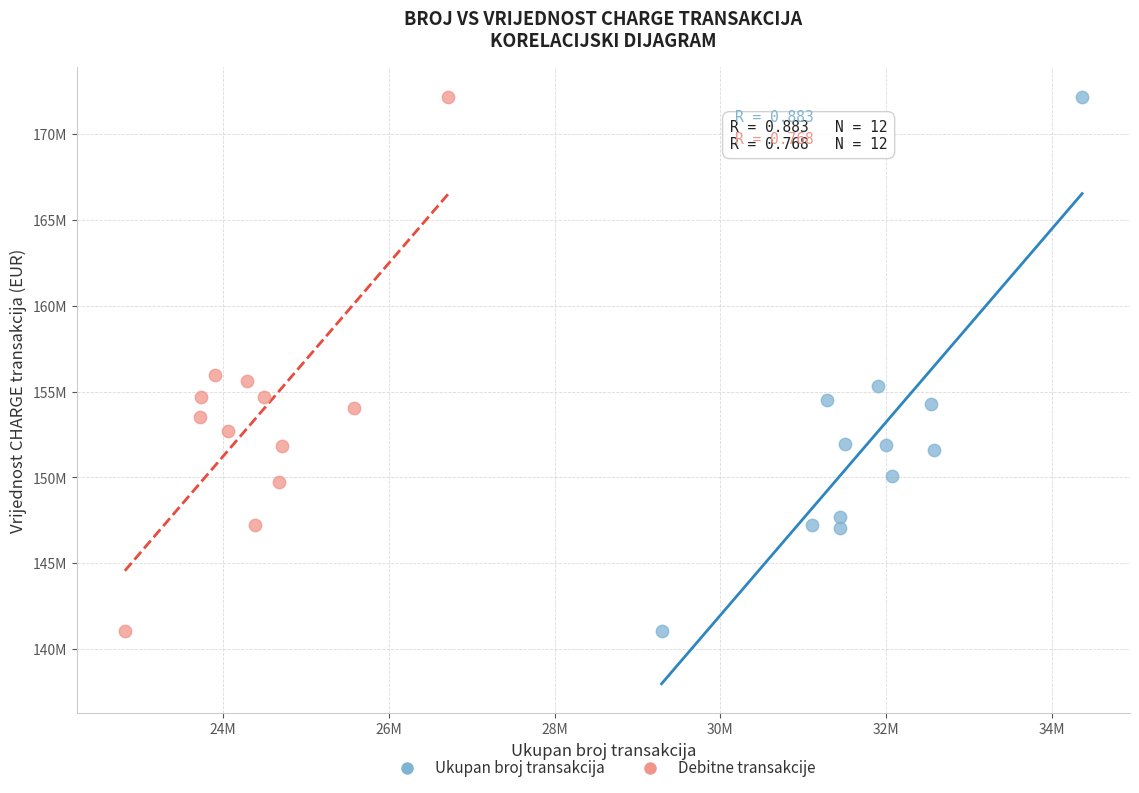

What are all the series names shown in the legend?

Ukupan broj transakcija, Debitne transakcije